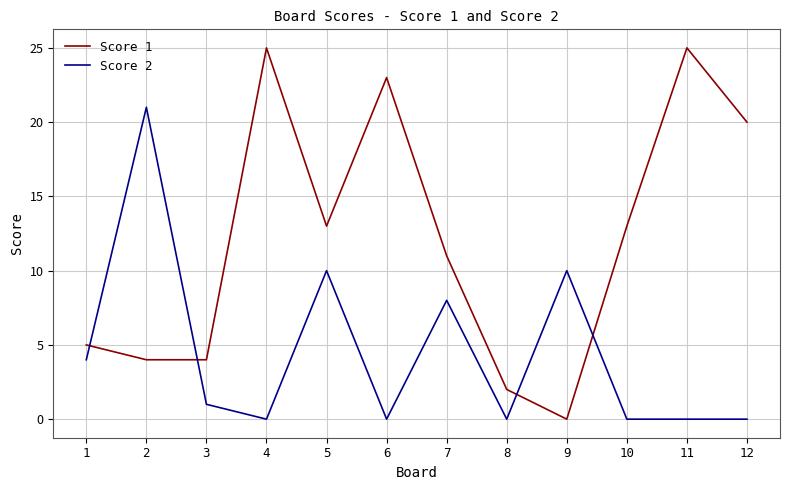

What is the difference between the maximum and minimum values in the Score 2 series?

21